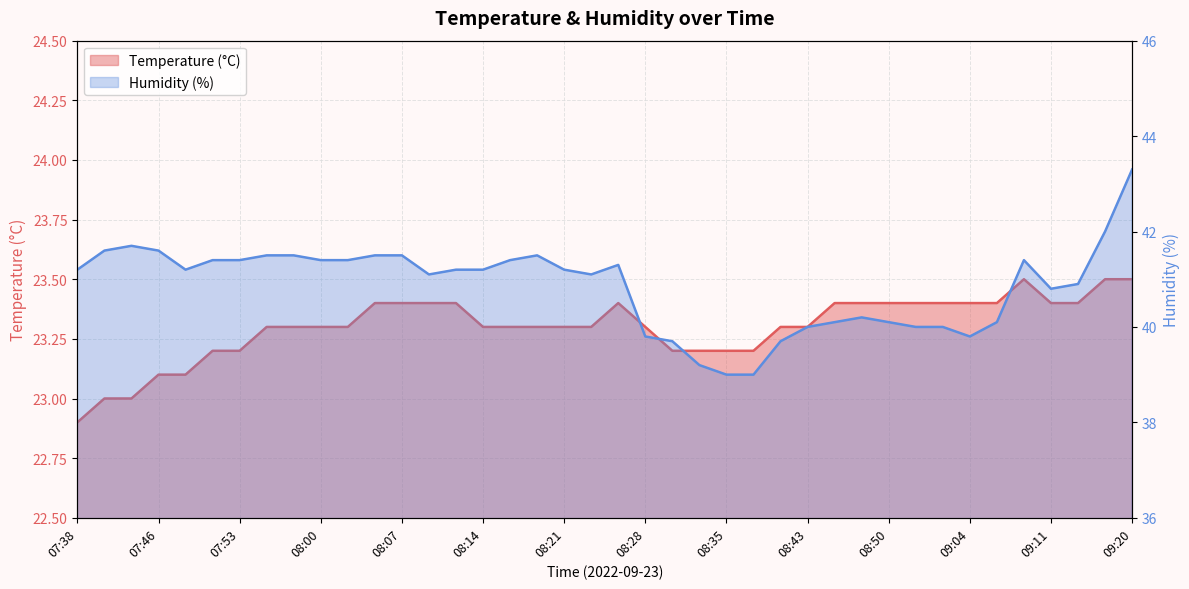

True or false: Temperature (°C) has a value of 35.8 at 07:50.

False